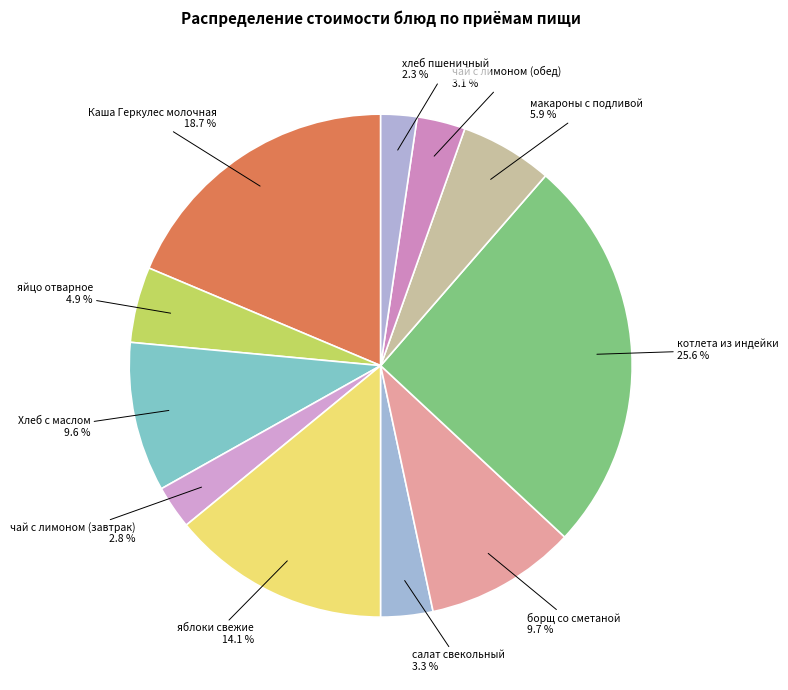

How many slices are in this pie chart?

11